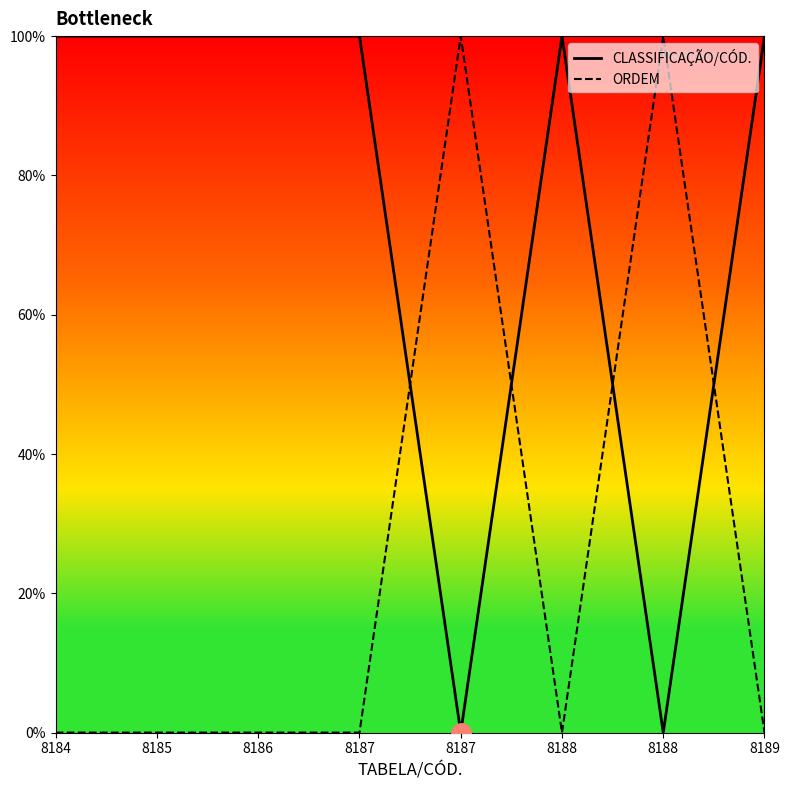

Reading right to left, what are all the values shown in this chart?

CLASSIFICAÇÃO/CÓD.: 8189=100	8188=0	8188=100	8187=0	8187=100	8186=100	8185=100	8184=100
ORDEM: 8189=0	8188=100	8188=0	8187=100	8187=0	8186=0	8185=0	8184=0